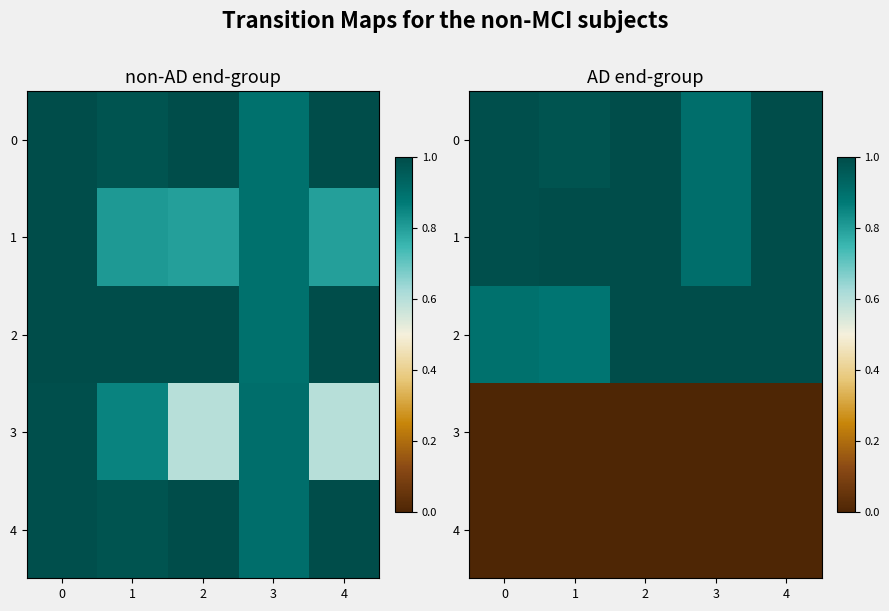

True or false: 1 has a value of 1.5 at 1.

False